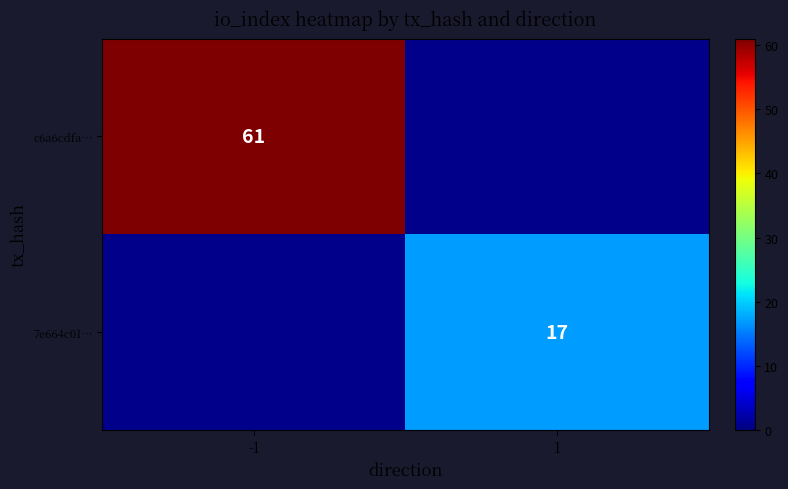

The c6a6cdfa… series shows 61 at -1. True or false?

True